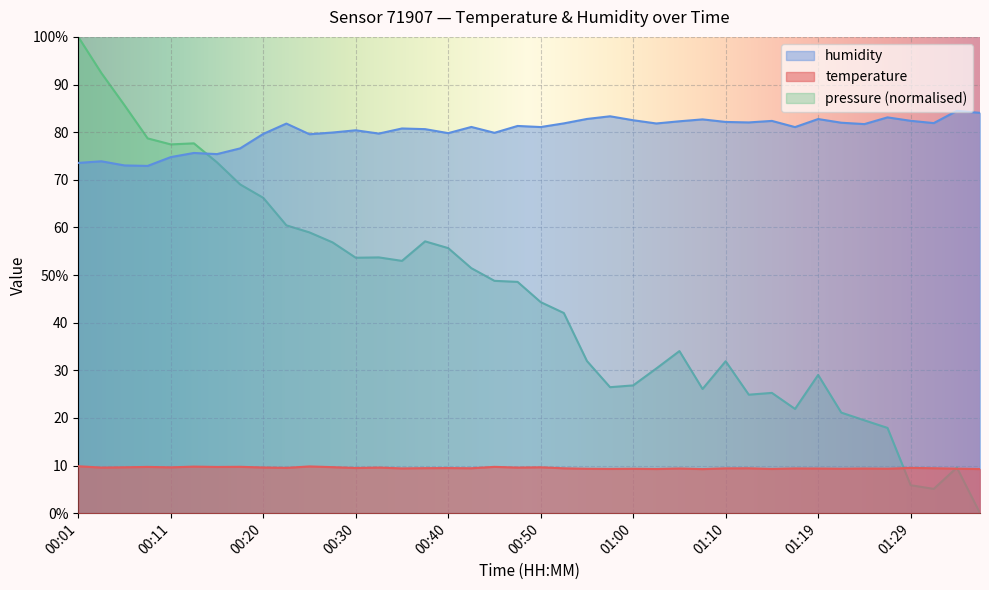

At which category is the sum across all series the highest?

00:01